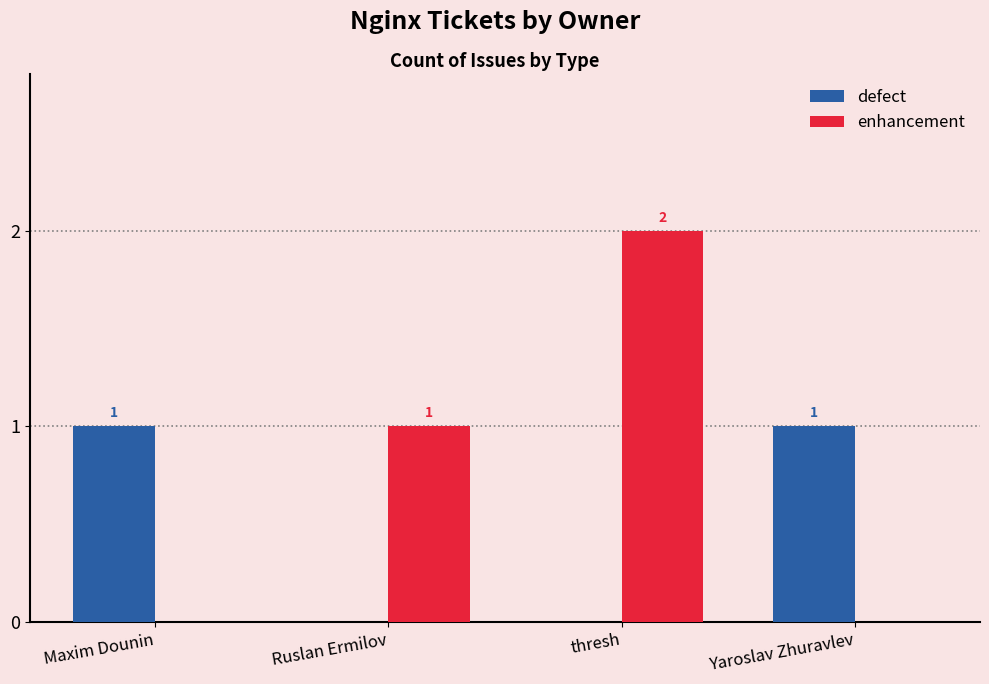

What is the total value across all series at Maxim Dounin?

1